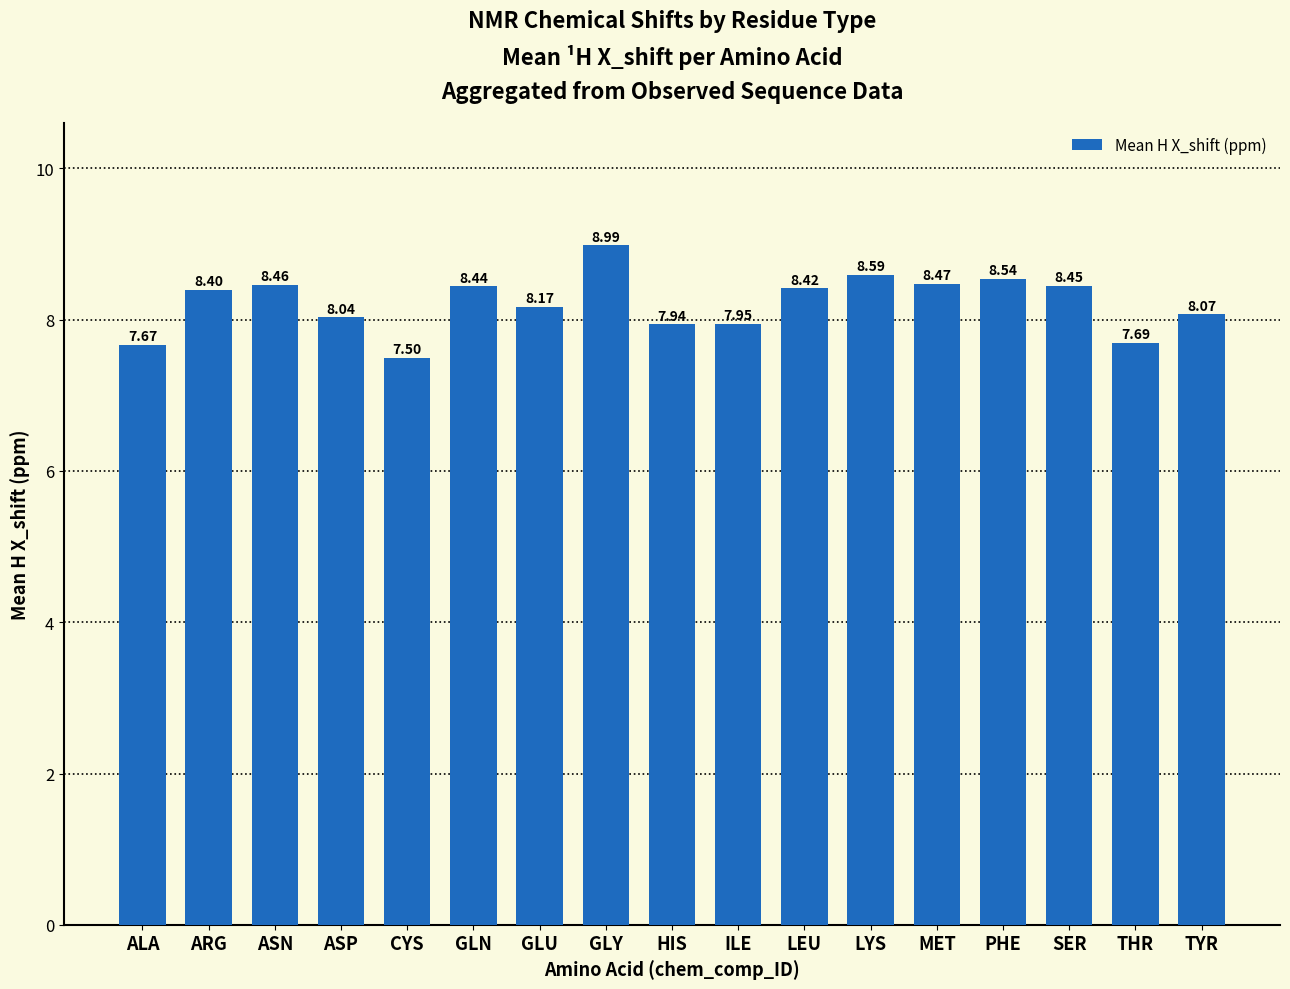

What is the value of the 11th bar from the left?

8.4